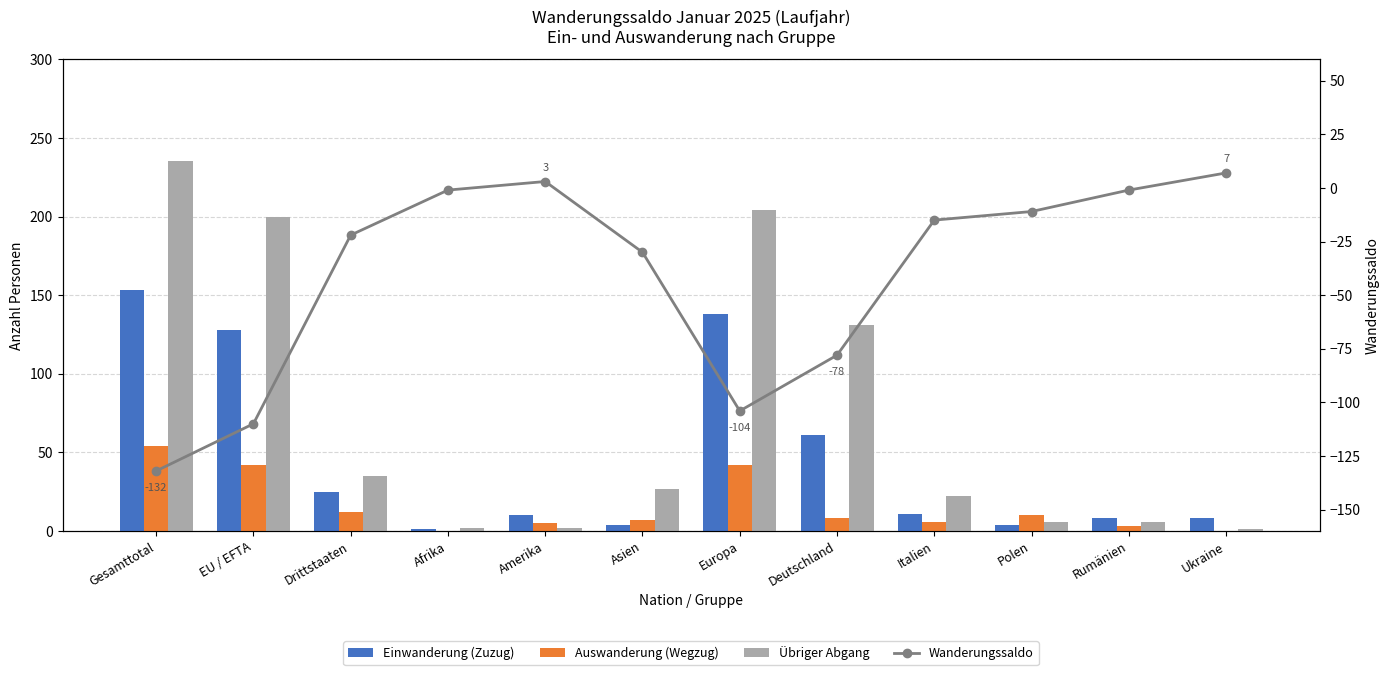

What is the spread (max minus min) of values at Asien?

57